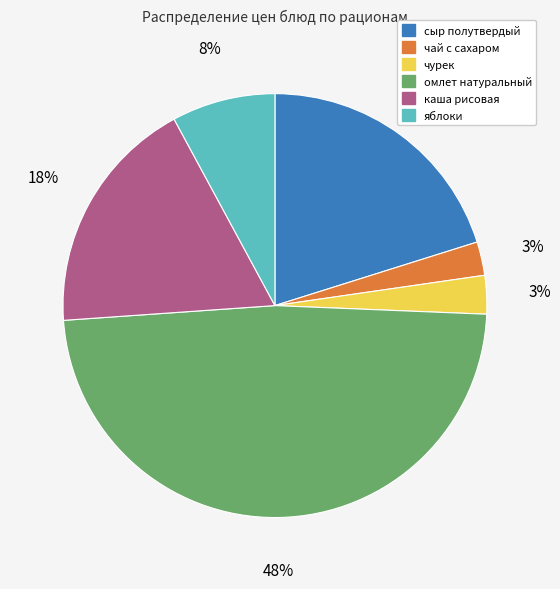

Is it true that чай с сахаром is 10% of the pie?

False